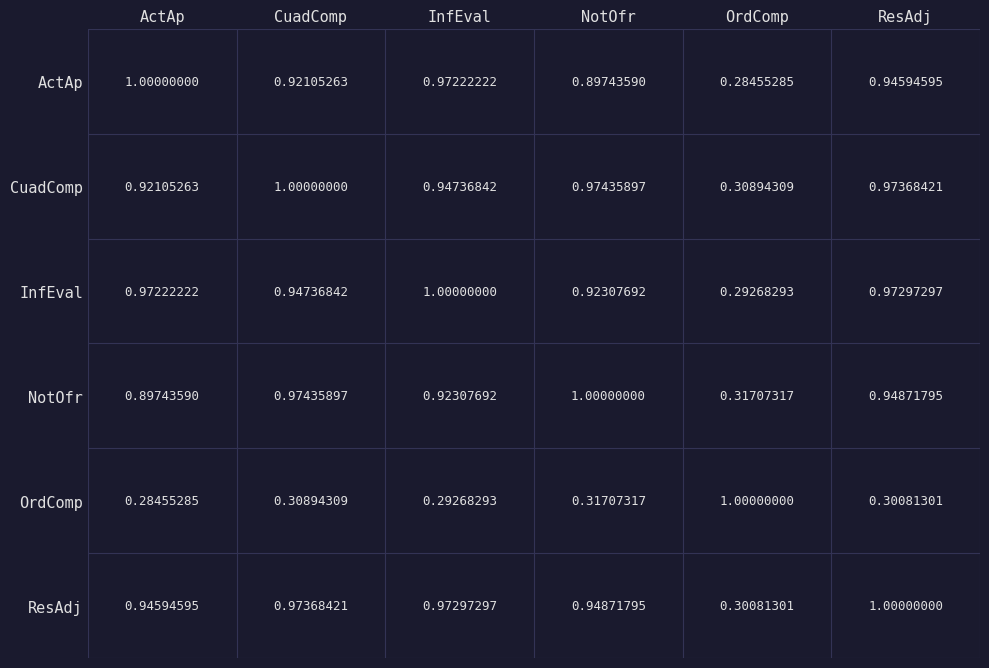

At which category is the sum across all series the highest?

ResAdj